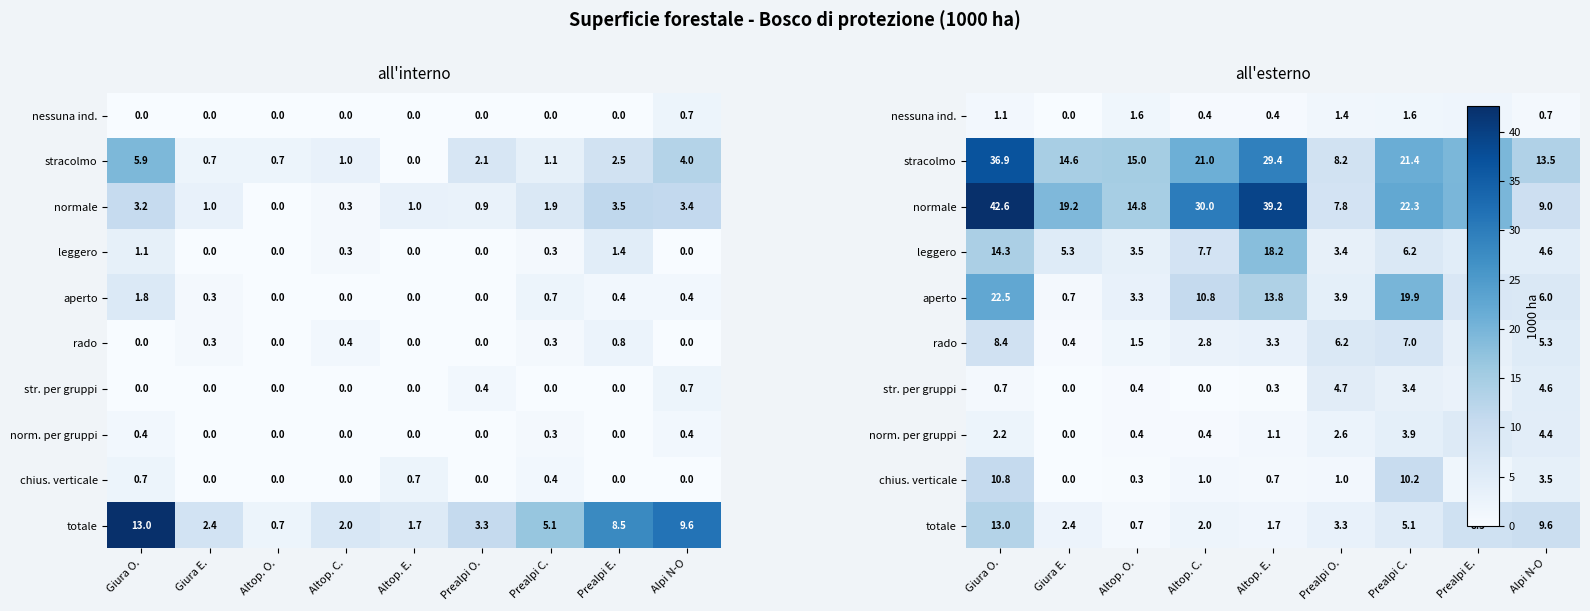

List the series in order of their peak value, highest first.

normale, stracolmo, aperto, leggero, totale, chius. verticale, rado, norm. per gruppi, str. per gruppi, nessuna ind.